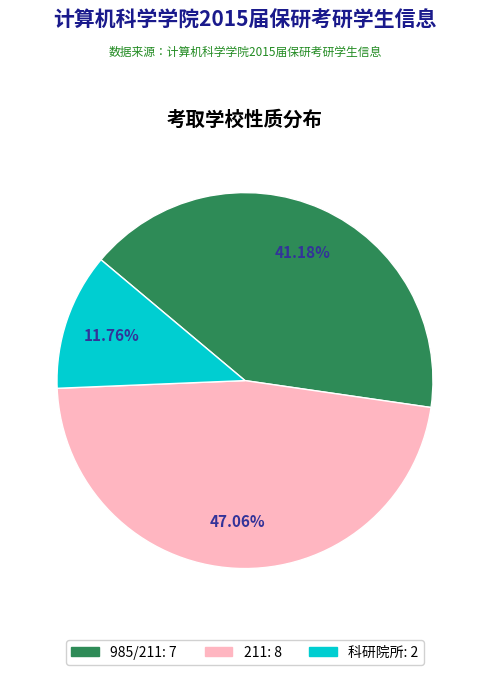

What percentage is the 211 slice, to the nearest percent?

47%